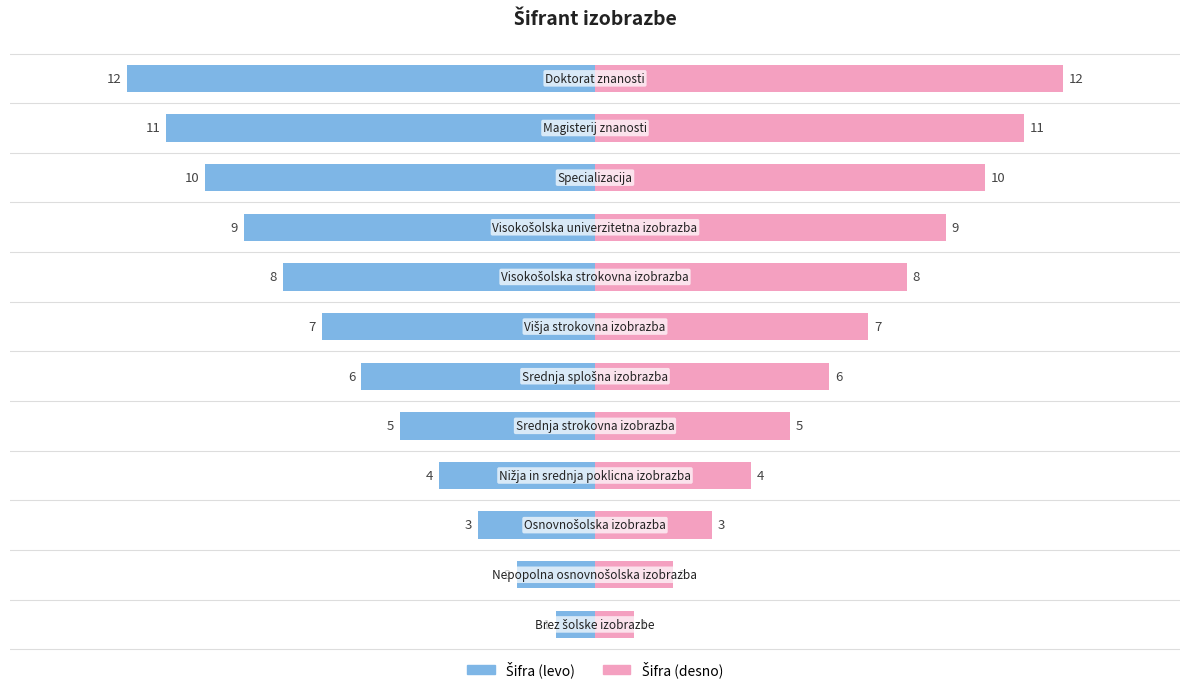

Is the value of Šifra (levo) at 8 greater than the value of Šifra (desno) at 8?

No